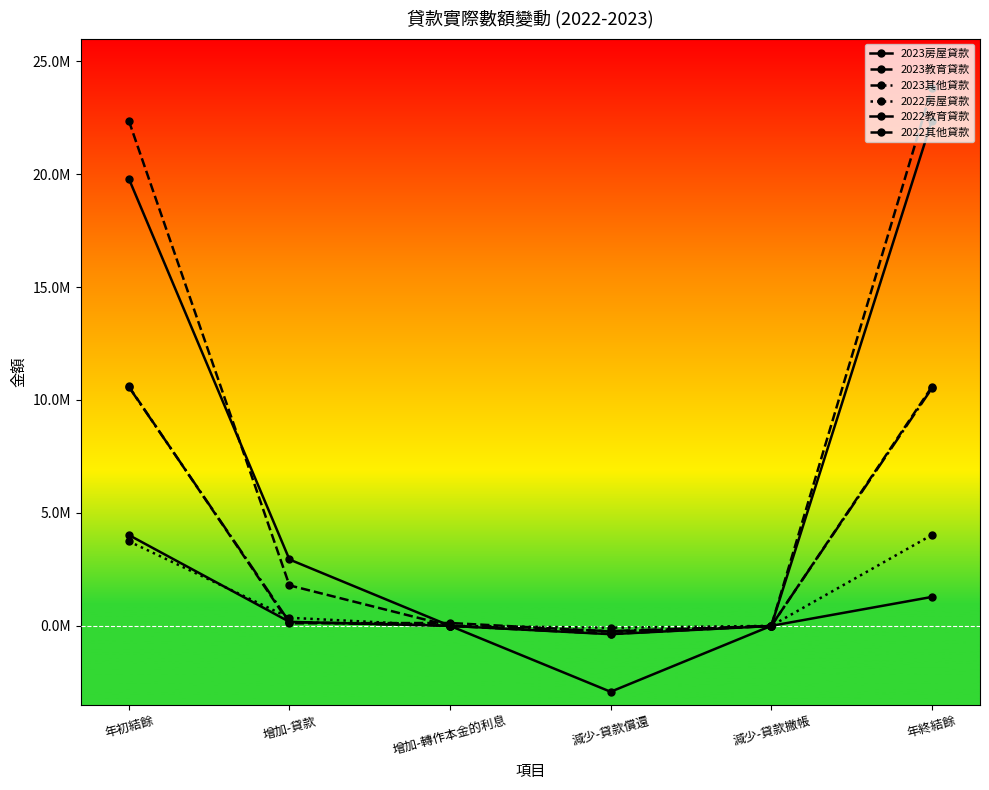

What is the sum of all 2022房屋貸款 values?

8041252